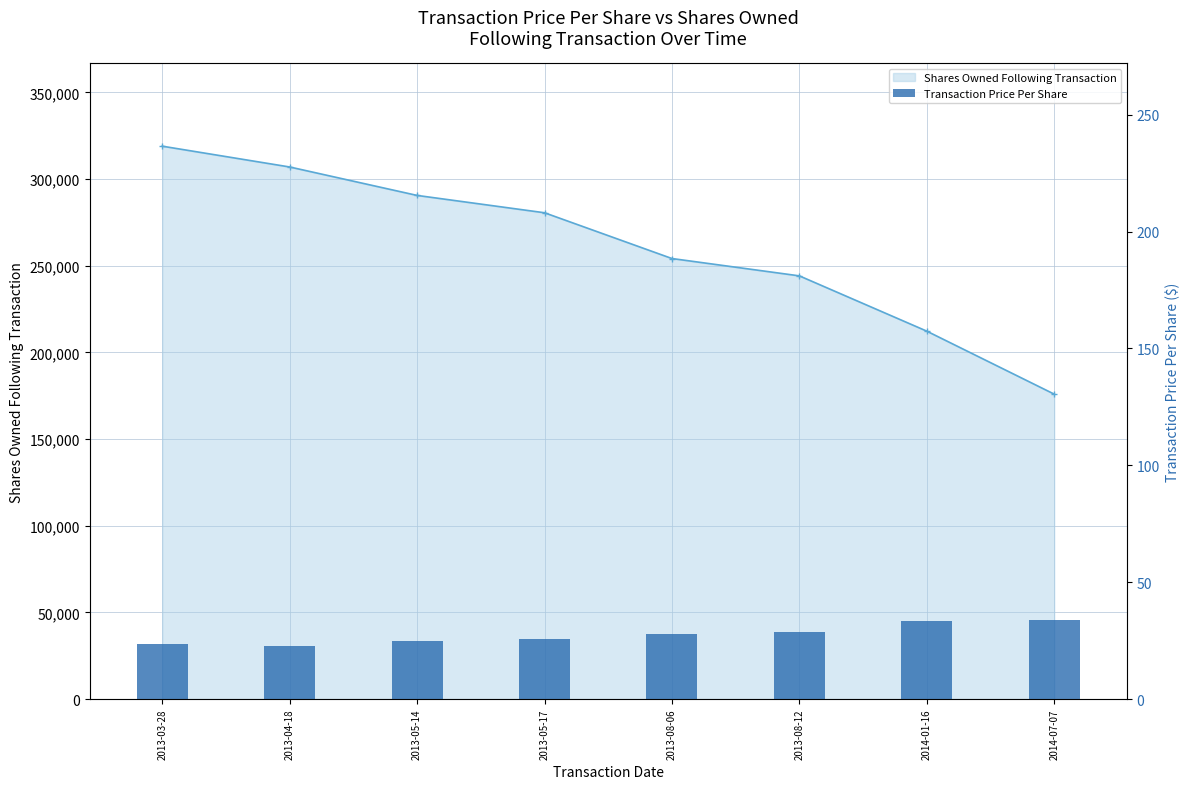

At 2013-03-28, list the series in order from largest to smallest.

sharesOwnedFollowingTransaction, transactionPricePerShare